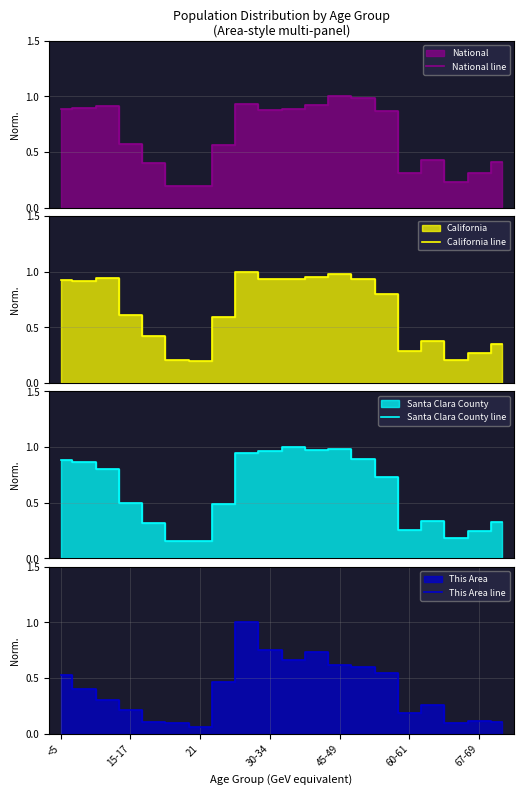

At which label does This Area line reach its minimum?

21